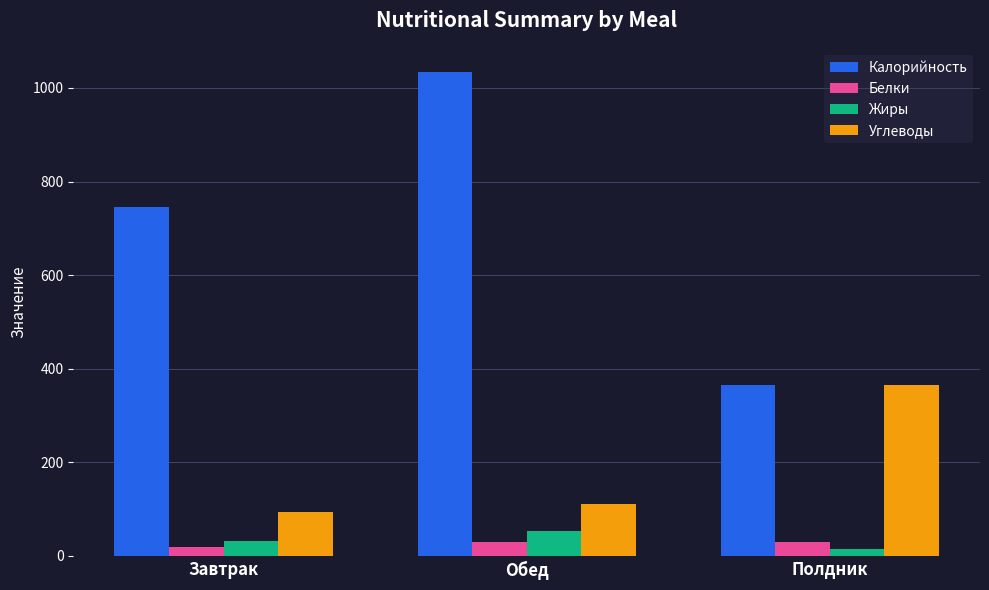

Which series has the largest total across all categories?

Калорийность